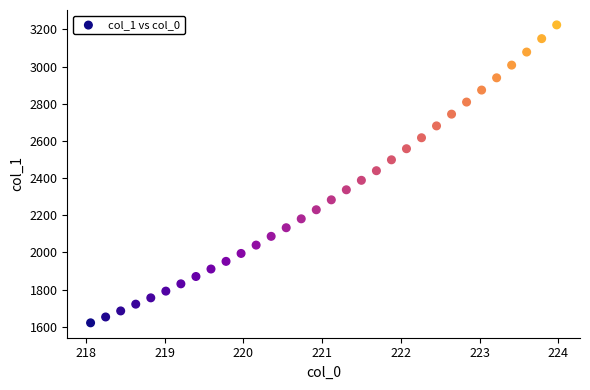

What is the range of Y values (max minus min)?

1602.5